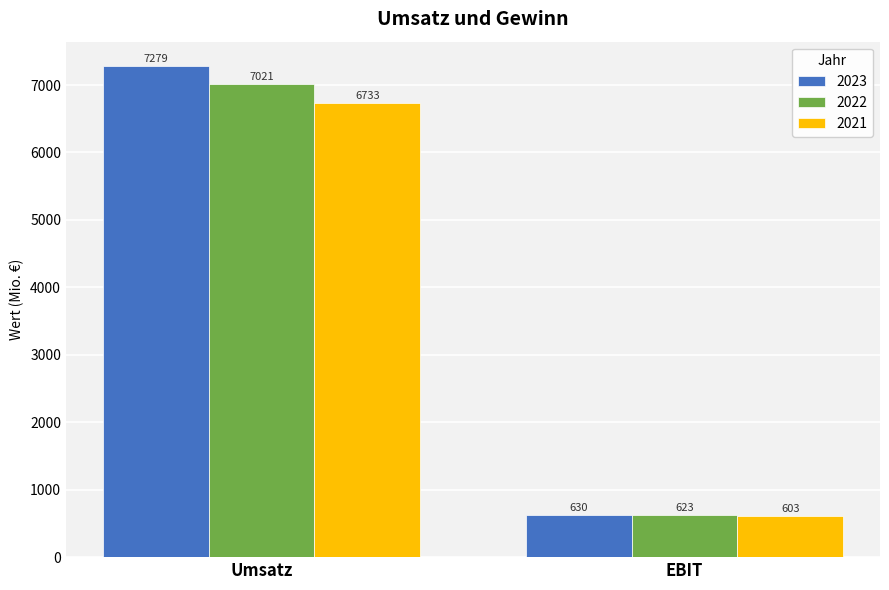

List the labels in order of 2021 value, largest first.

Umsatz, EBIT